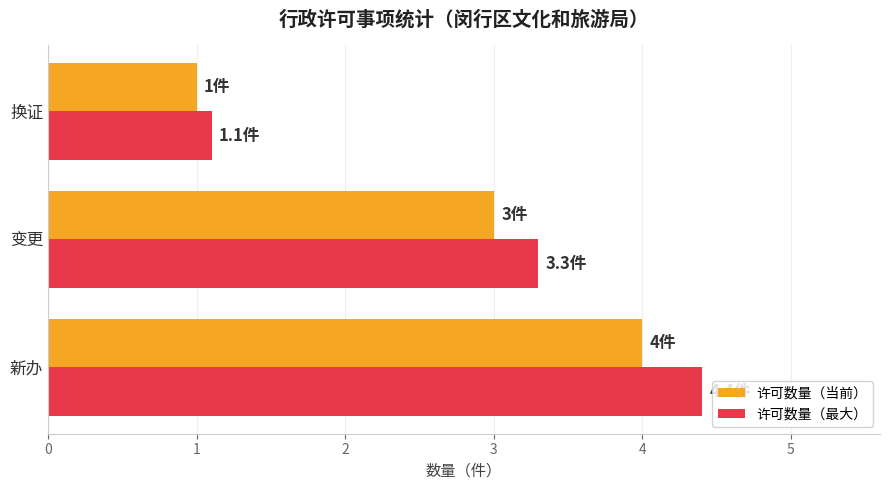

Rank the series by their average value, from lowest to highest.

许可数量（当前）, 许可数量（最大）